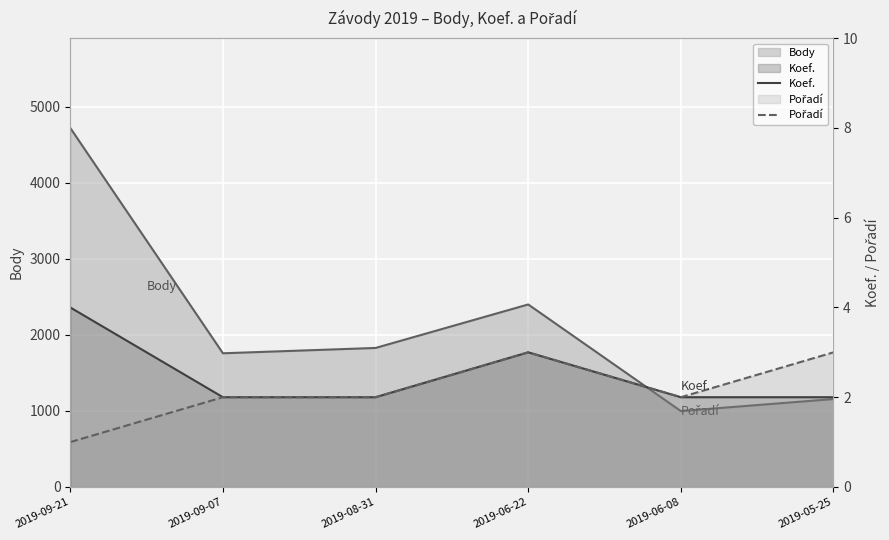

What is the label of the 3rd point from the left?

2019-08-31